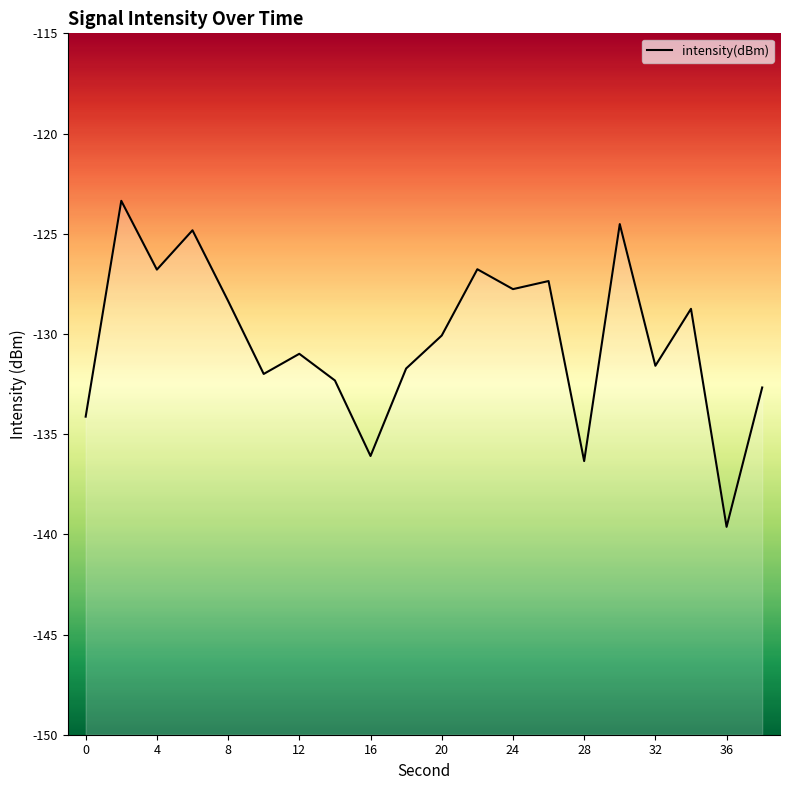

True or false: the data shows -224.8 at 11.

False